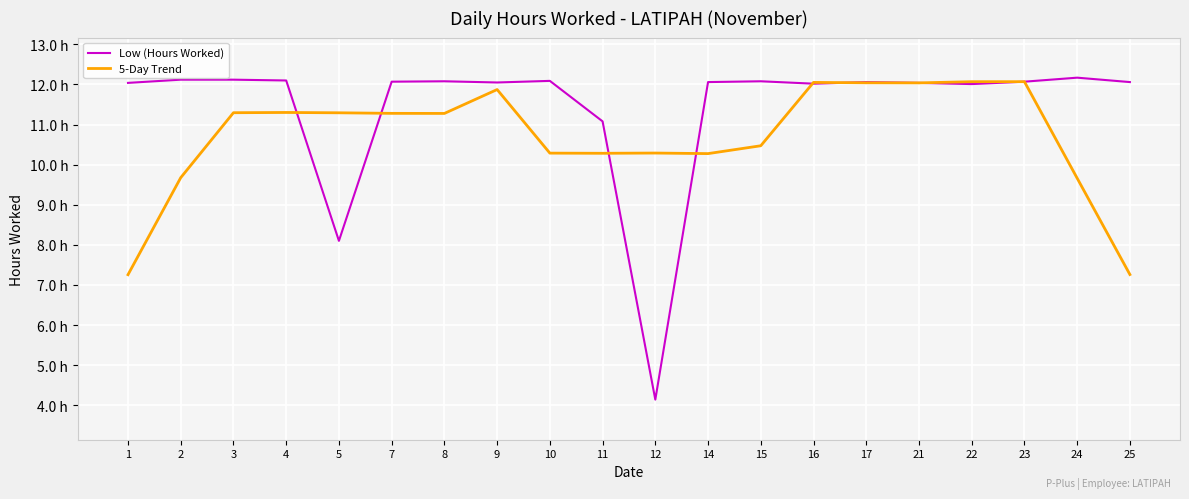

Is this an area chart (filled region under the line)?

No